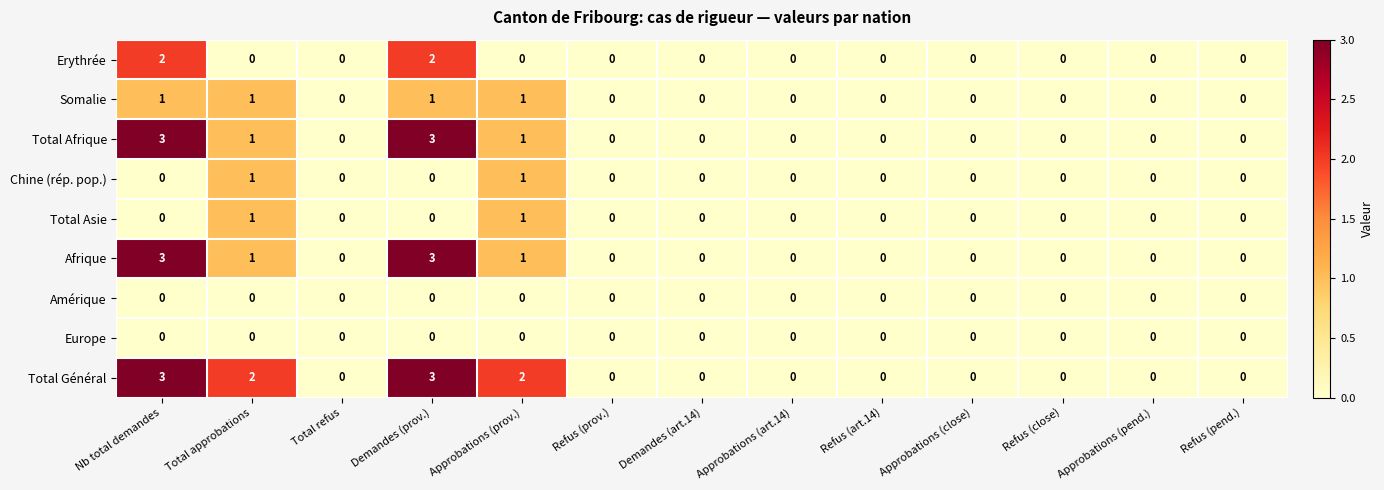

True or false: Europe has a value of 0 at Demandes (prov.).

True